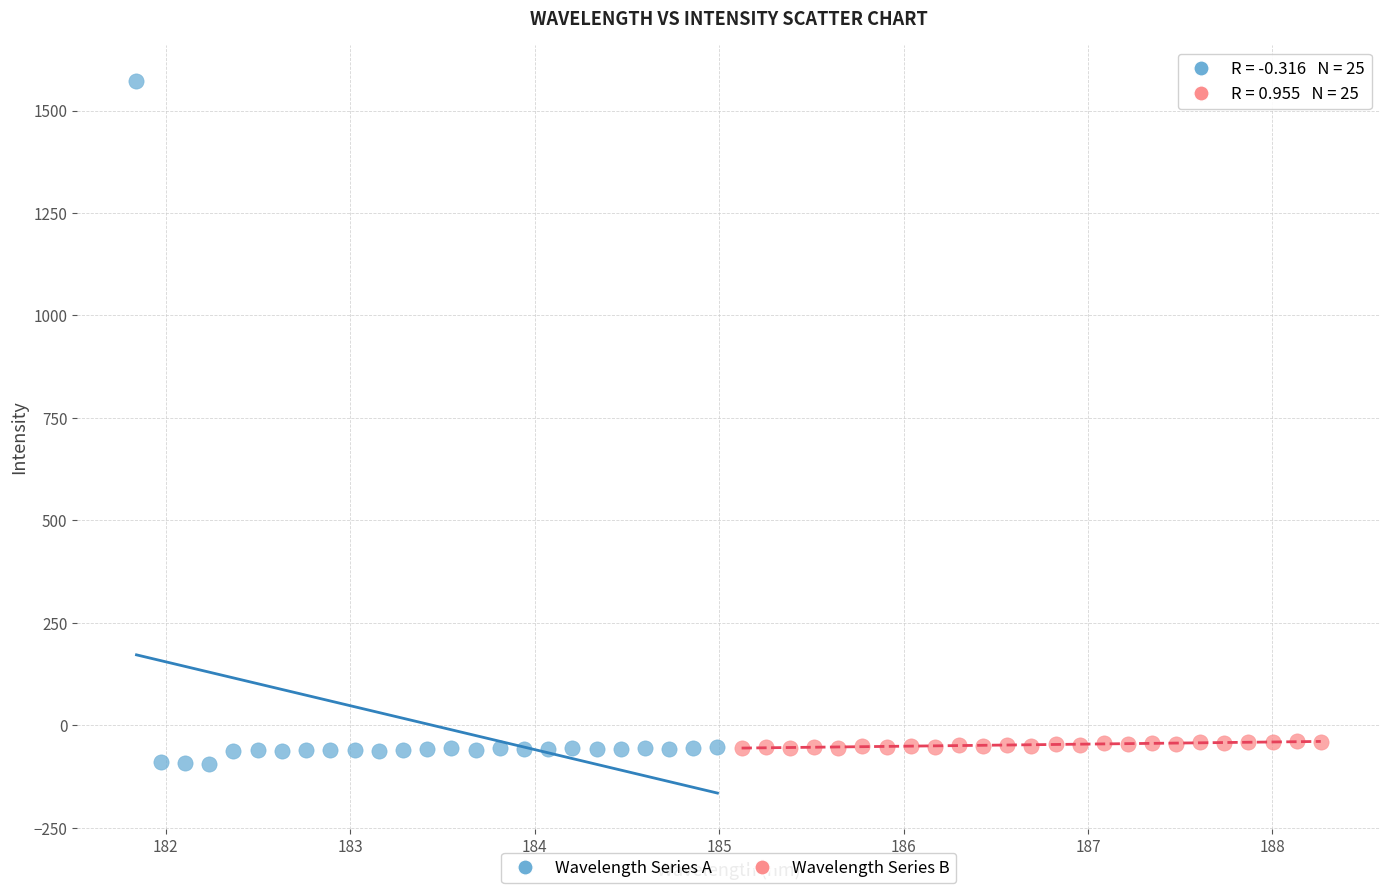

Which series reaches the maximum Y coordinate?

Wavelength Series A